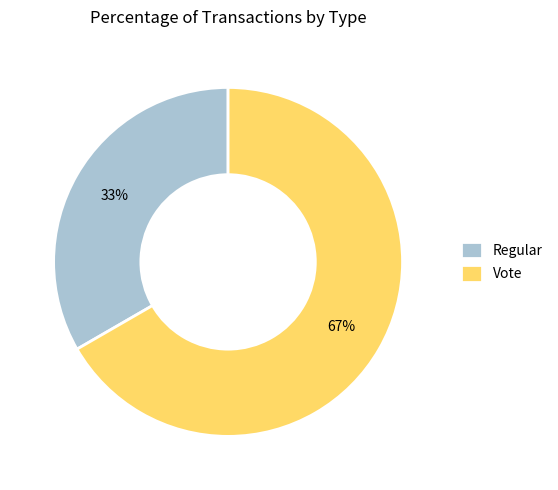

What is the largest slice in the pie chart?

Vote